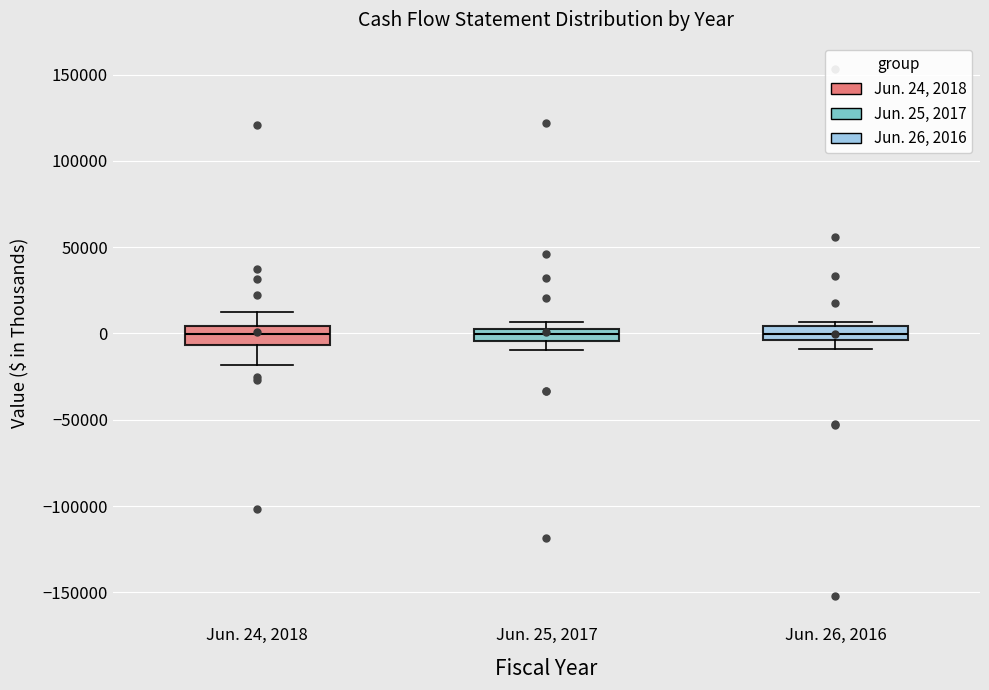

Where does the median line of the box for Jun. 26, 2016 sit on the y-axis? The values are not printed on the chart, so give them approximately, as read against the axis.

0